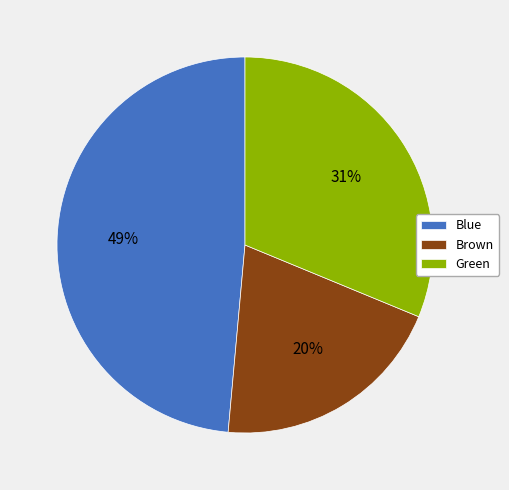

Is there any slice that represents more than half of the pie?

No